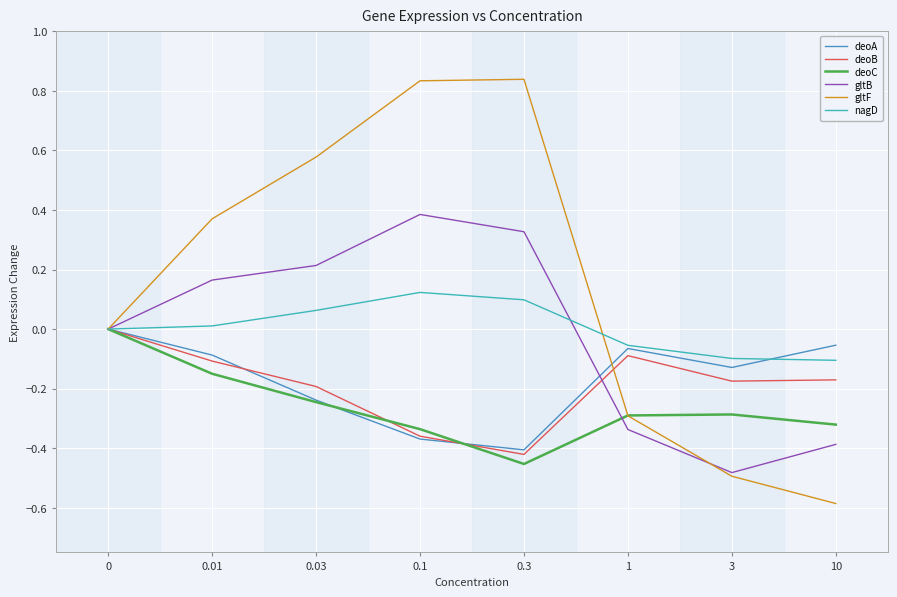

Is the value of nagD at 0 greater than the value of deoC at 0.01?

Yes